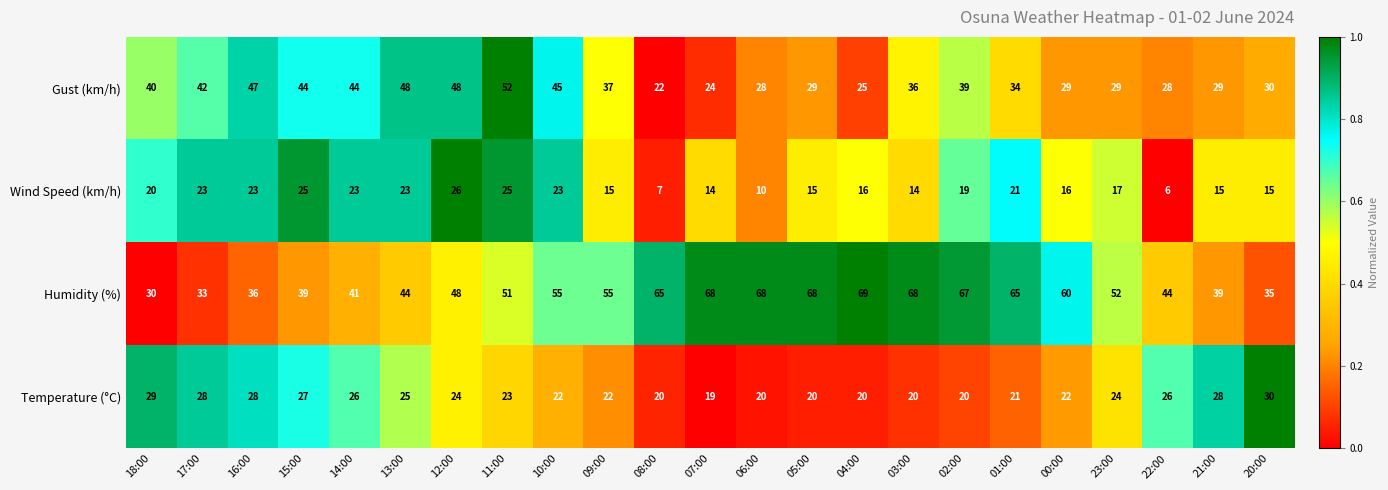

Between 17:00 and 02:00, which series saw the biggest shift?

Humidity (%)